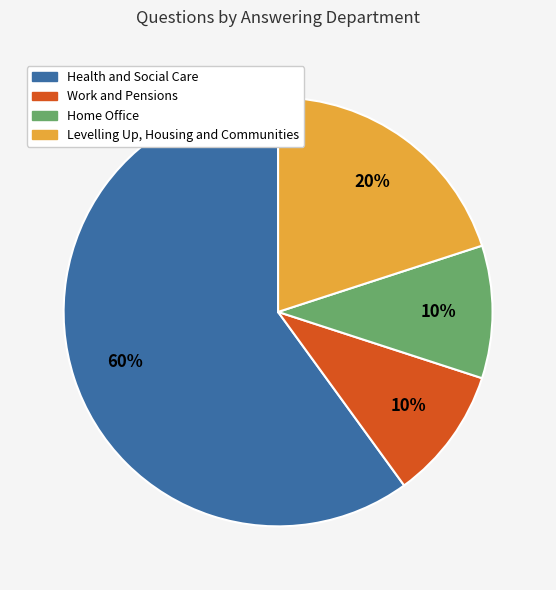

What is the largest slice in the pie chart?

Health and Social Care